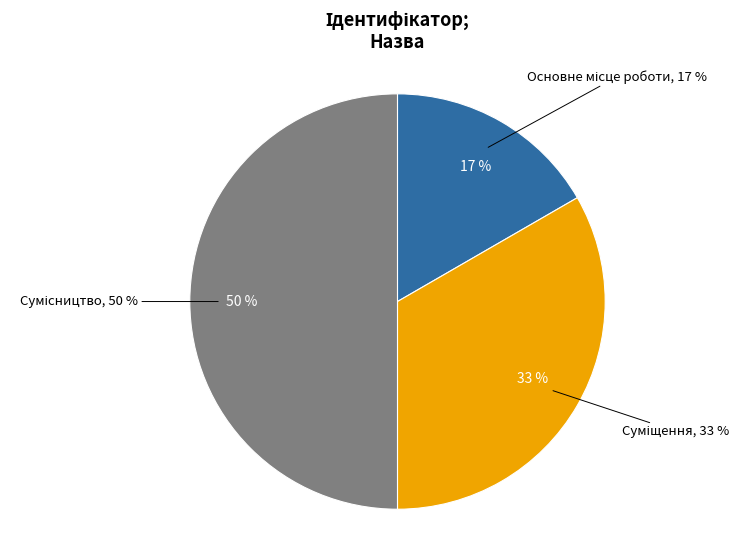

To the nearest percent, what is the average slice percentage?

33%